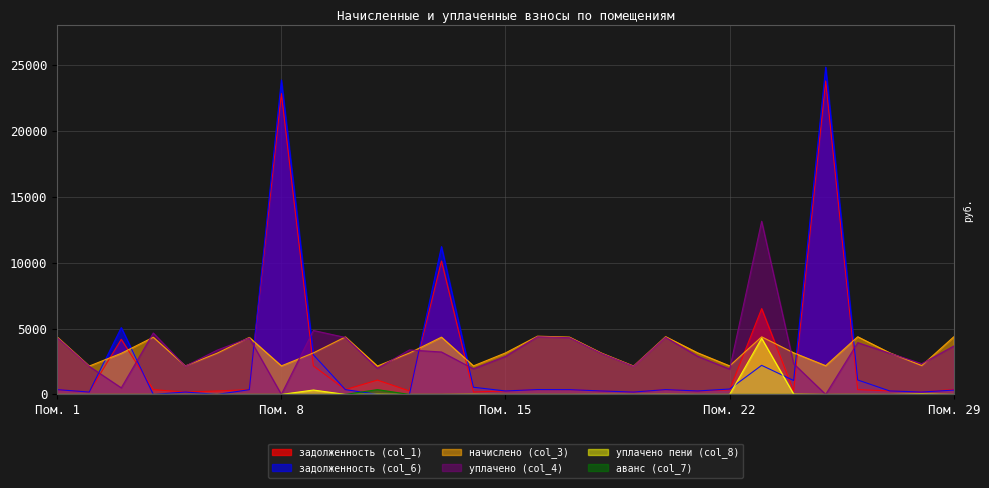

What is the difference between the maximum and minimum values in the аванс (col_7) series?

365.0